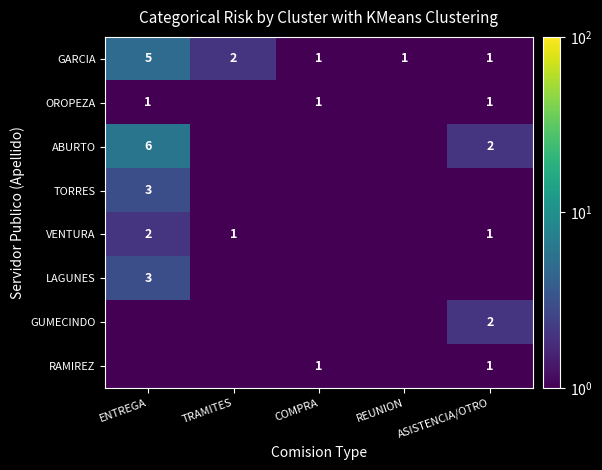

The OROPEZA series shows 1.8 at ASISTENCIA/OTRO. True or false?

False